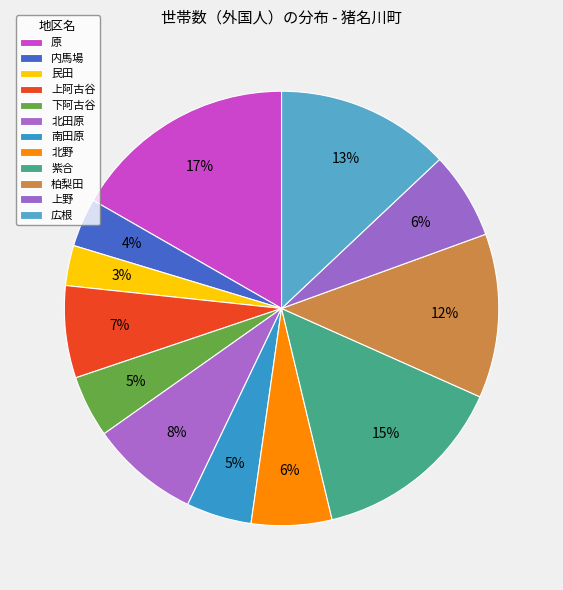

Does any single category account for the majority?

No